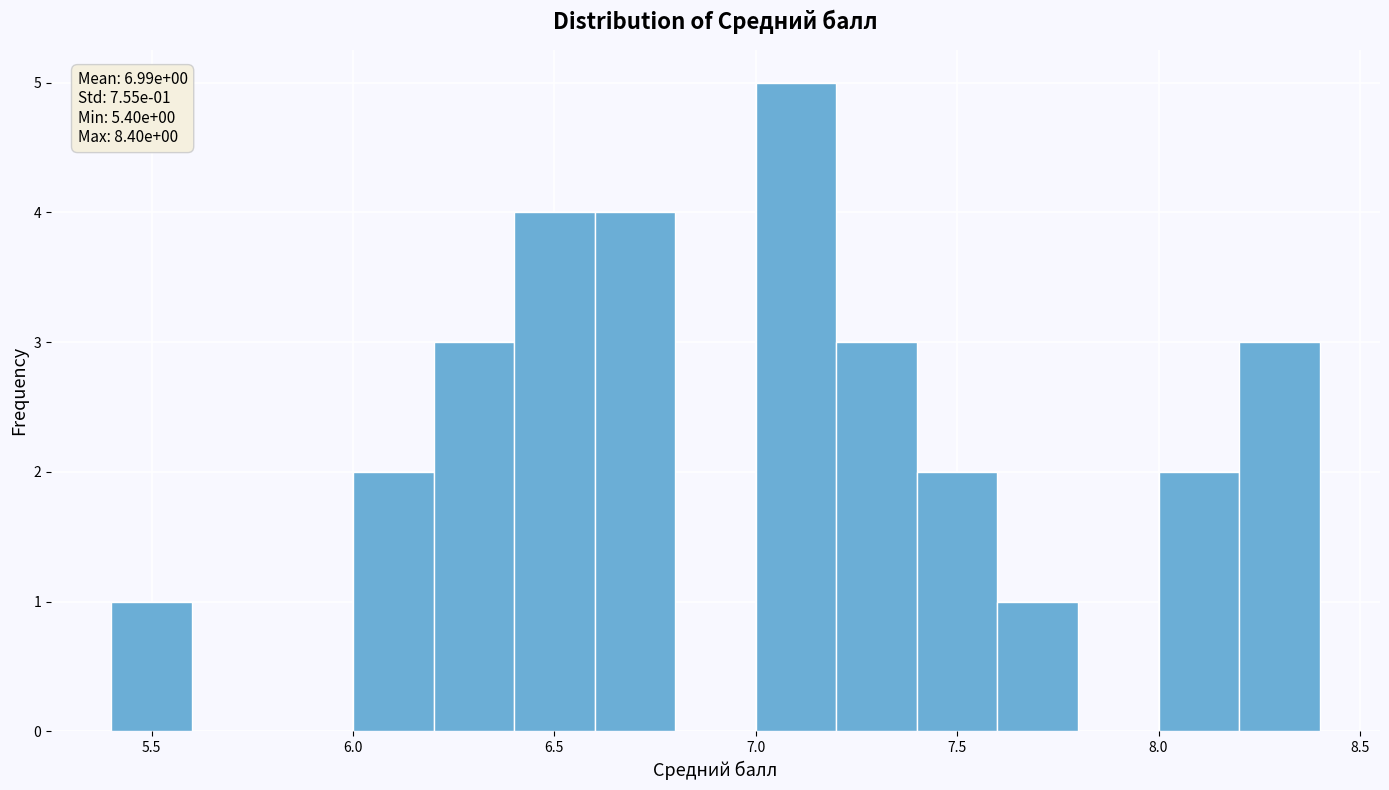

Which range on the x-axis has the tallest bar?

7.0 to 7.2